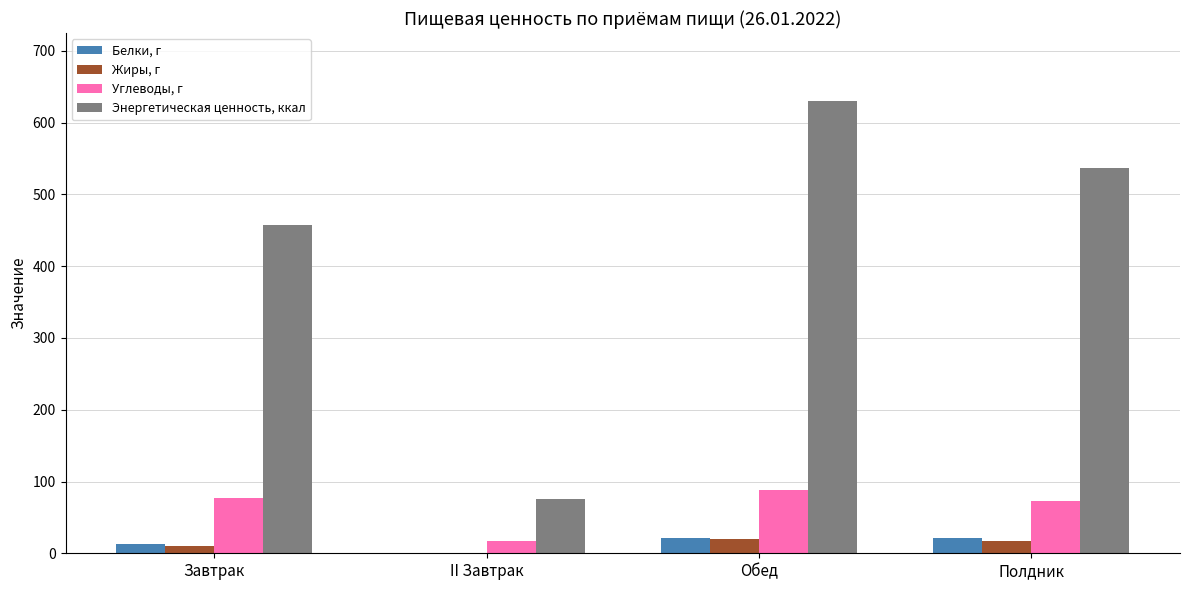

Count the number of categories in the chart.

4